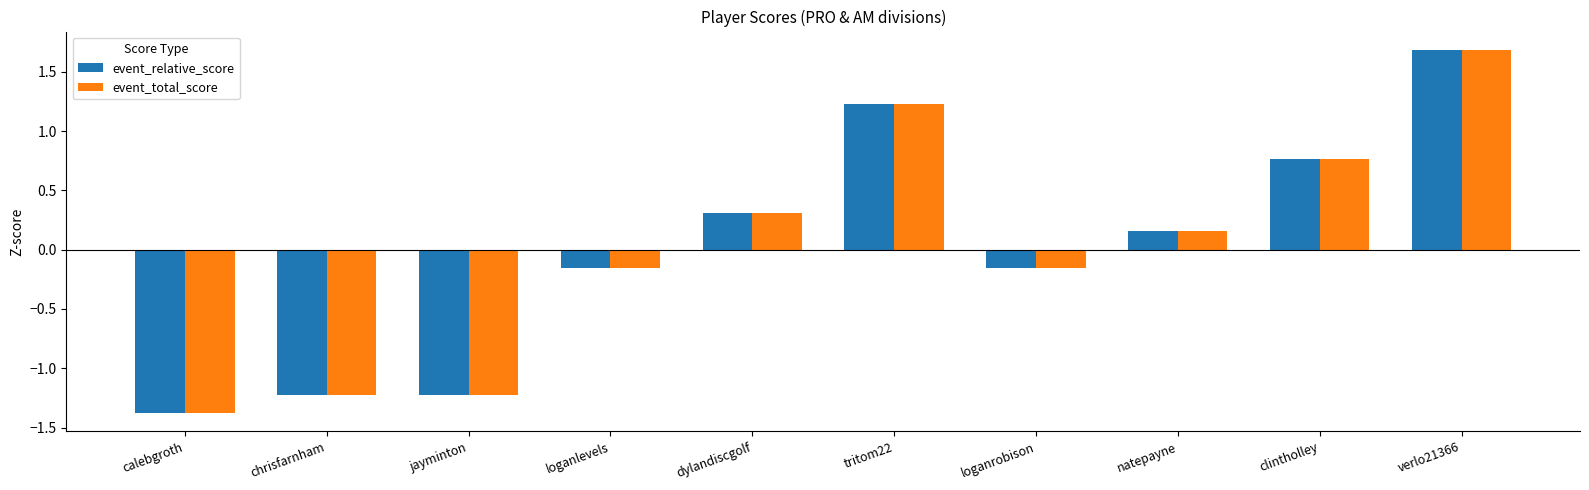

How many data points in event_relative_score are less than 0?

5